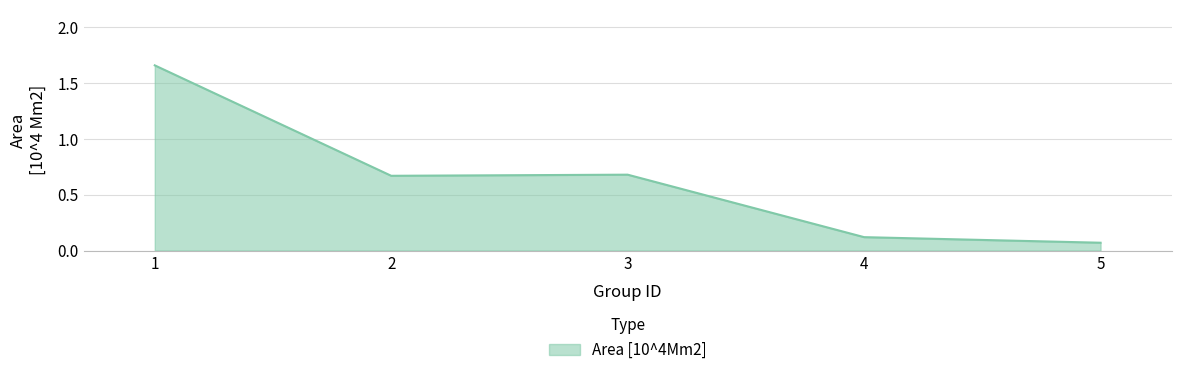

What is the difference between the maximum and minimum values?

1.6